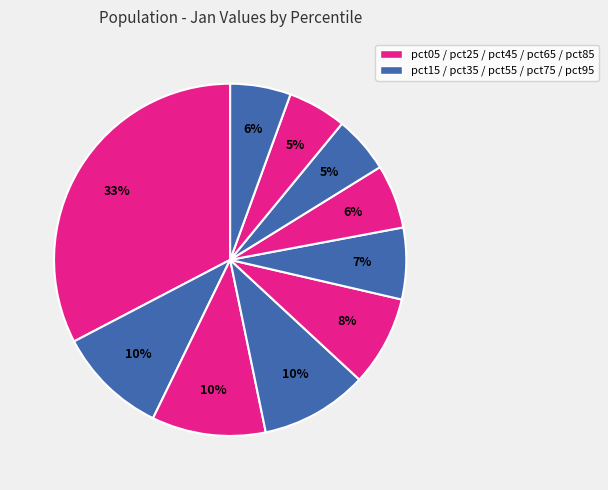

How many slices are in this pie chart?

10